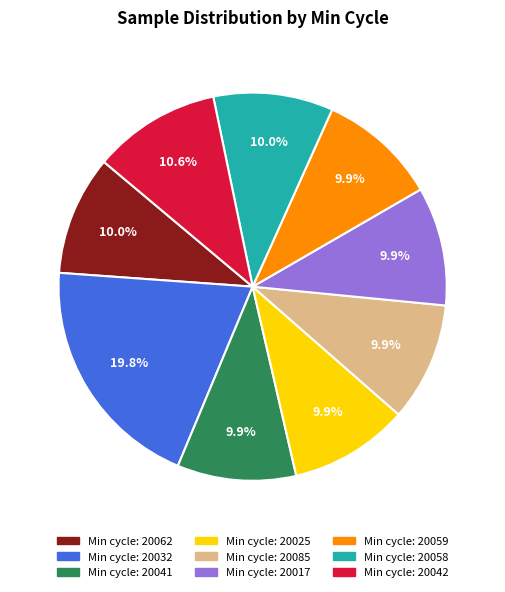

Is there a majority slice in this chart?

No